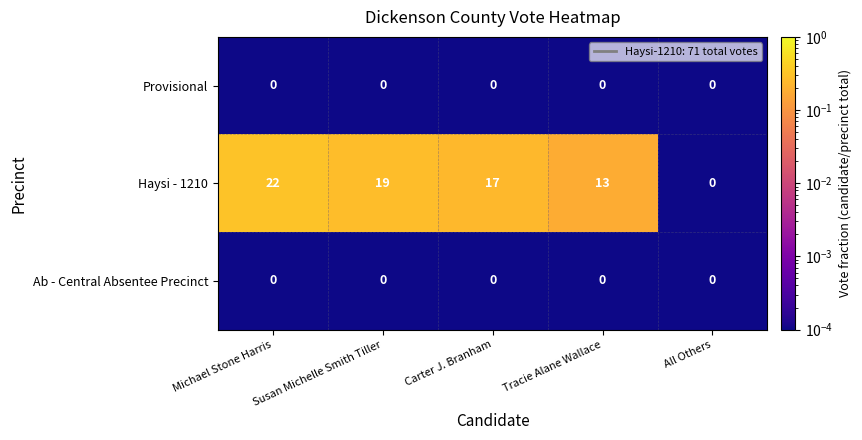

Which series has the largest total across all categories?

Haysi - 1210